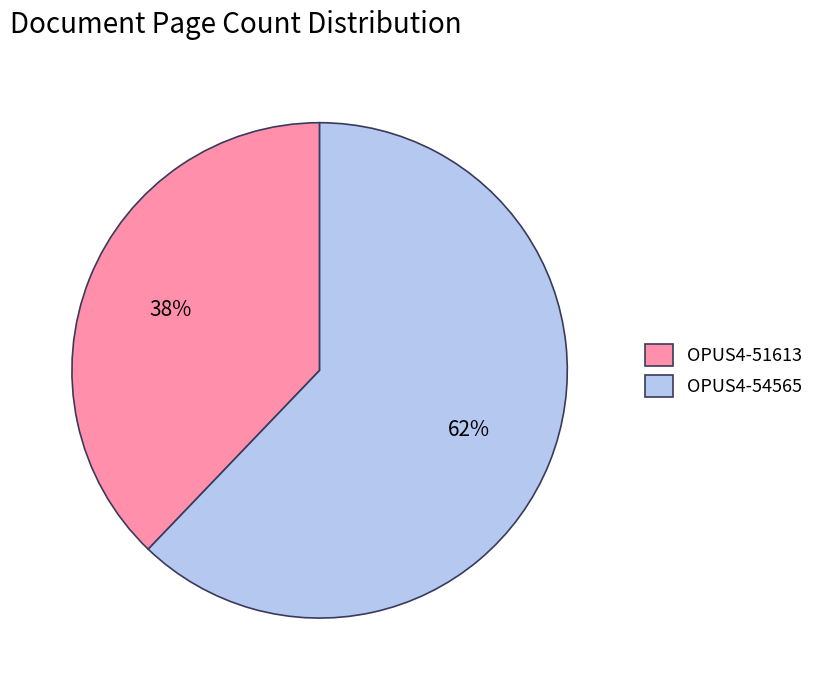

To the nearest percent, what percentage of the pie is OPUS4-54565?

62%